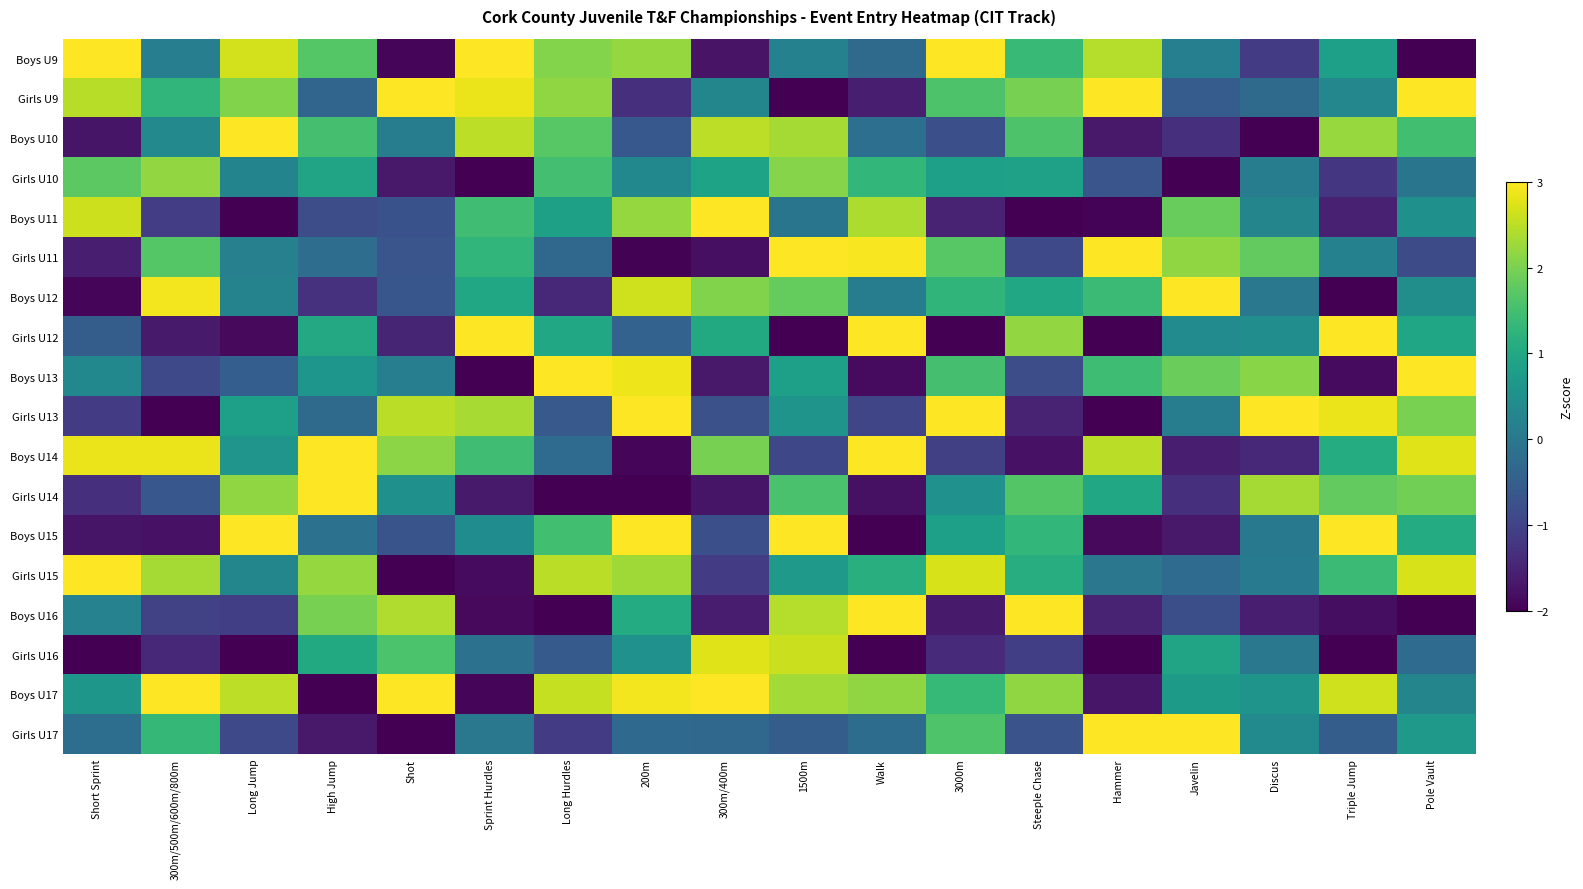

Rank the series by their maximum value, from lowest to highest.

Girls U10, Girls U16, Girls U15, Boys U16, Boys U14, Girls U17, Girls U12, Boys U12, Girls U11, Boys U13, Boys U10, Girls U14, Boys U15, Boys U17, Boys U11, Boys U9, Girls U9, Girls U13